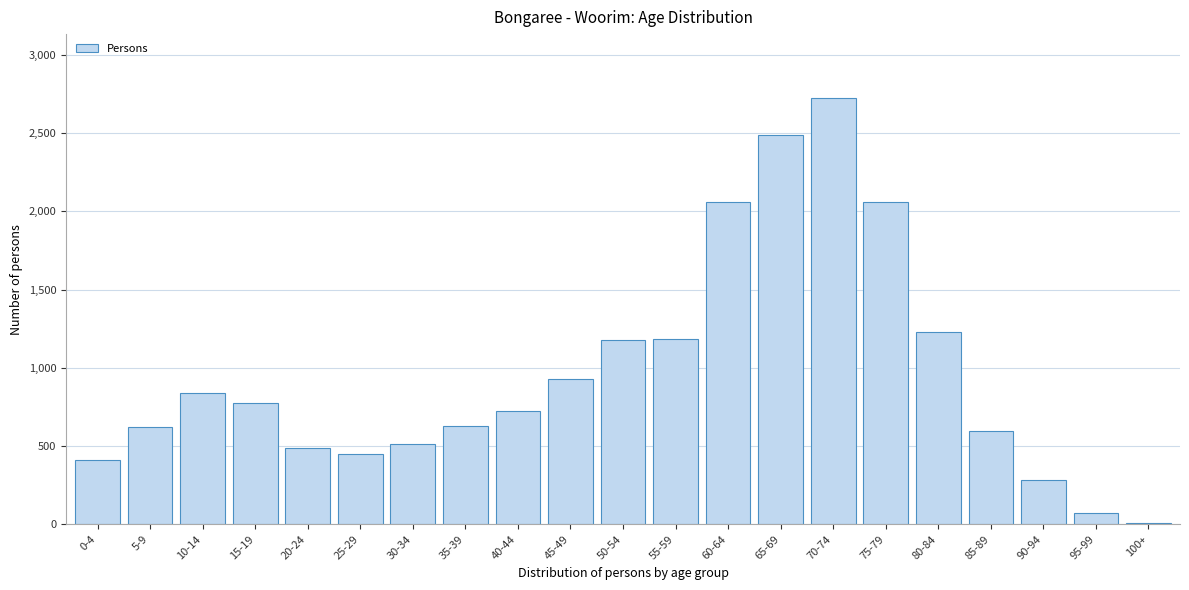

At which category does the chart reach its peak across all series?

70-74